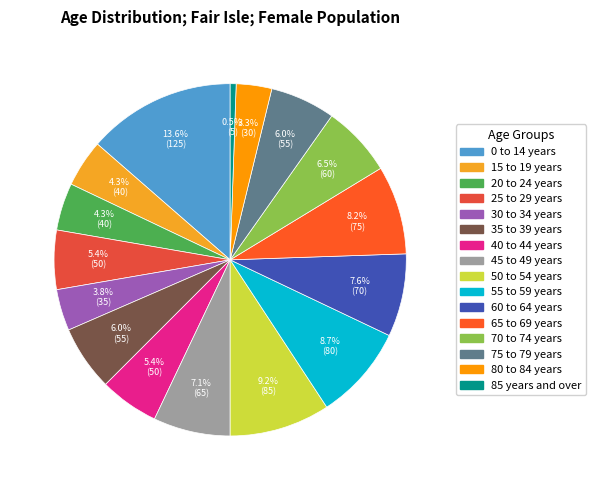

To the nearest percent, what is the average slice percentage?

6%